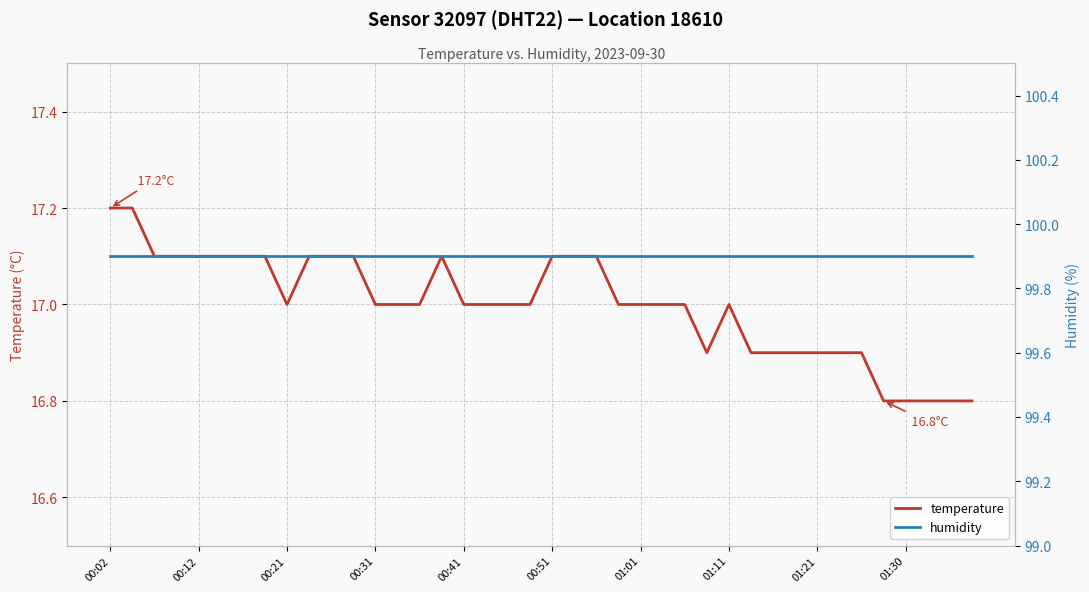

Which series has the widest spread of values?

temperature